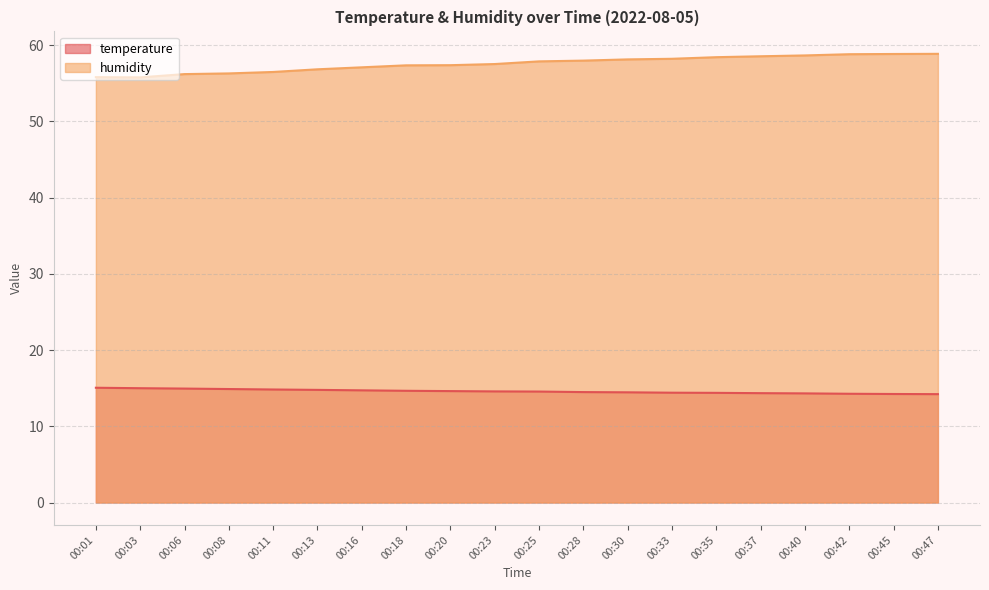

Which category has the highest value across all series?

00:47